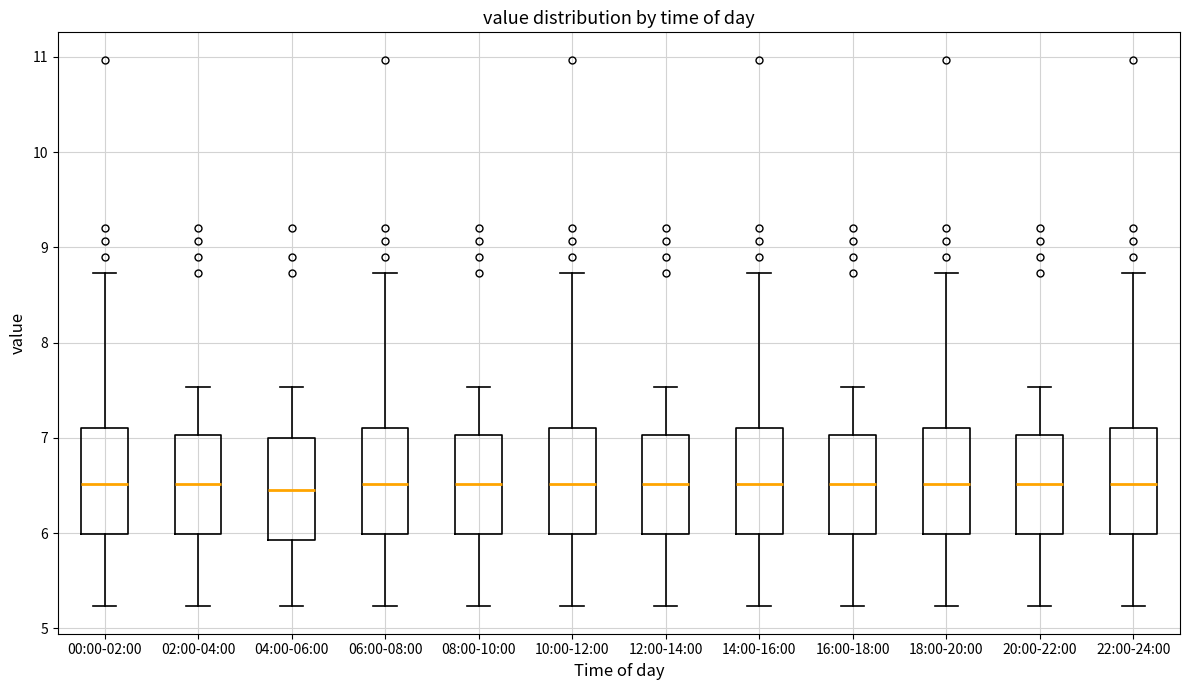

Where does the median line of the box for 16:00-18:00 sit on the y-axis? The values are not printed on the chart, so give them approximately, as read against the axis.

6.5